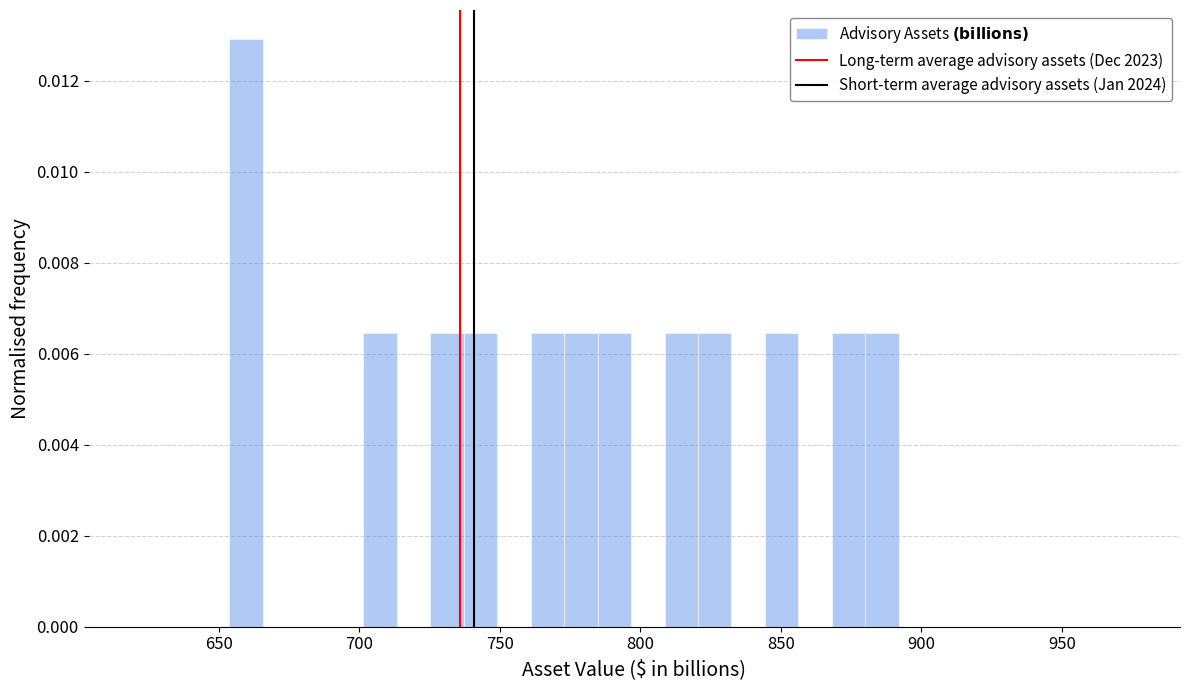

Read against the x-axis, roughly where is the centre of the tallest bar?

660